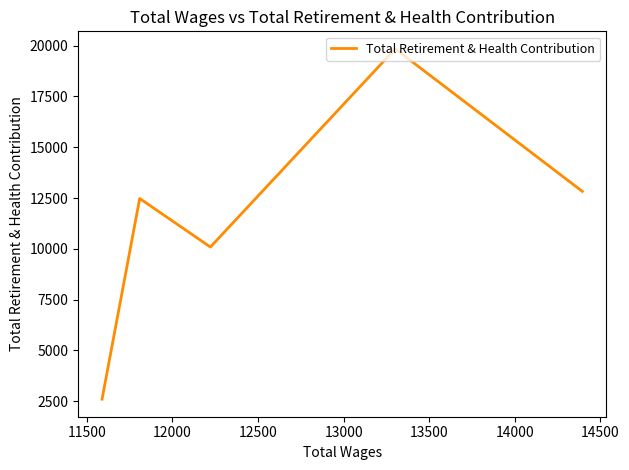

What is the difference between the maximum and minimum values?

17241